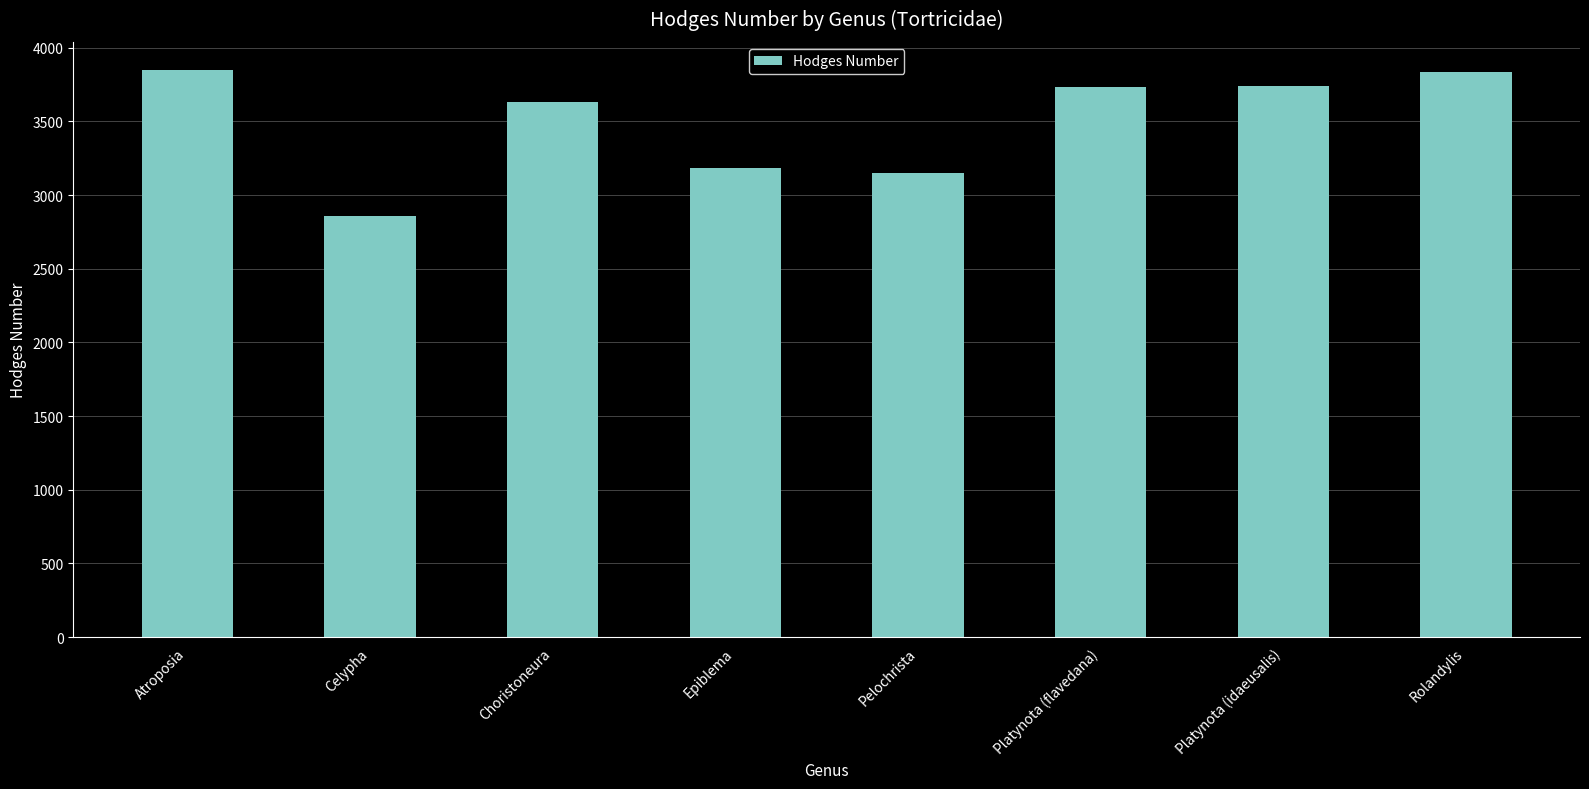

Which label corresponds to the smallest value in the chart?

Celypha